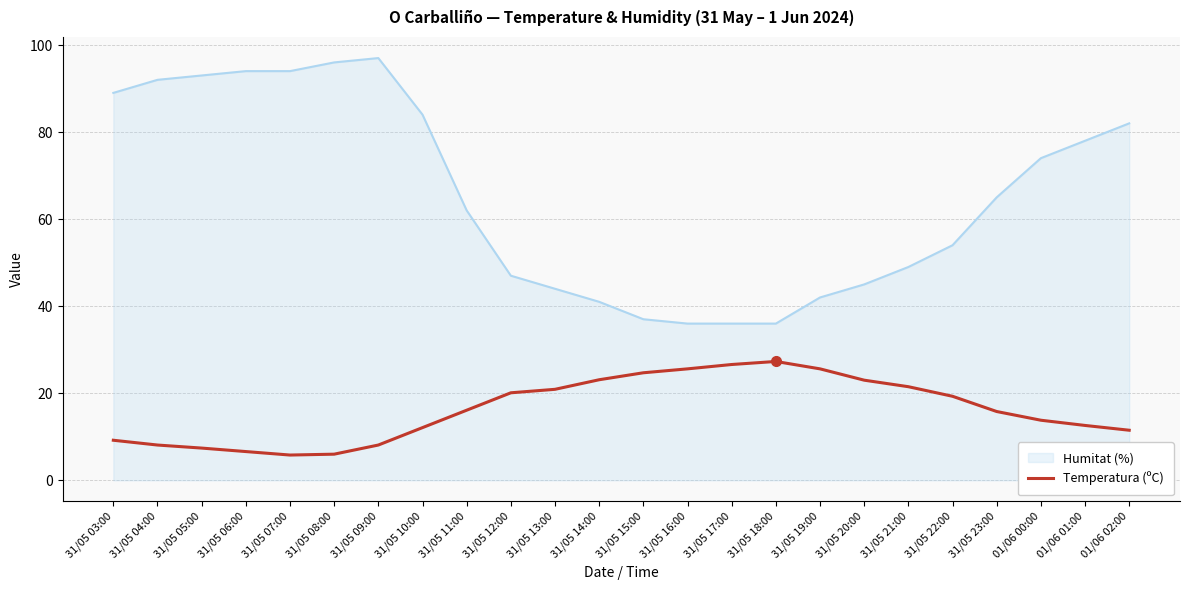

Between 31/05 10:00 and 31/05 11:00, which series saw the biggest shift?

Humitat (%)